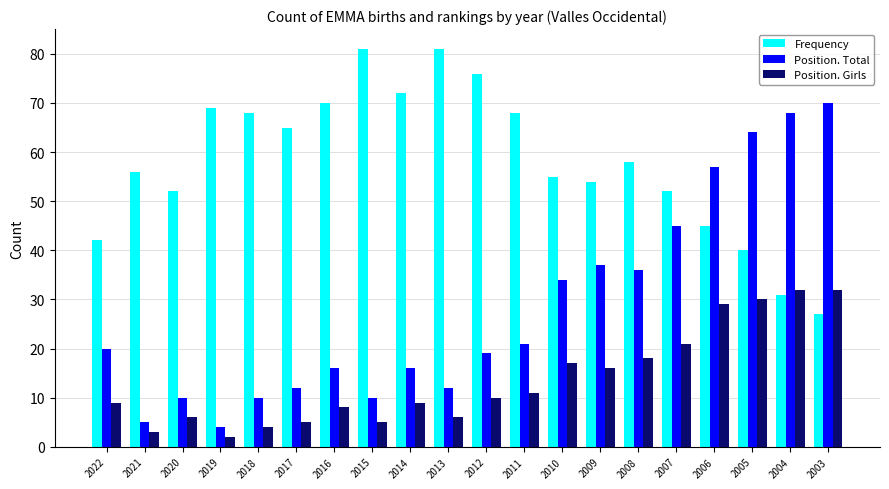

List the series in order of their peak value, lowest first.

Position. Girls, Position. Total, Frequency